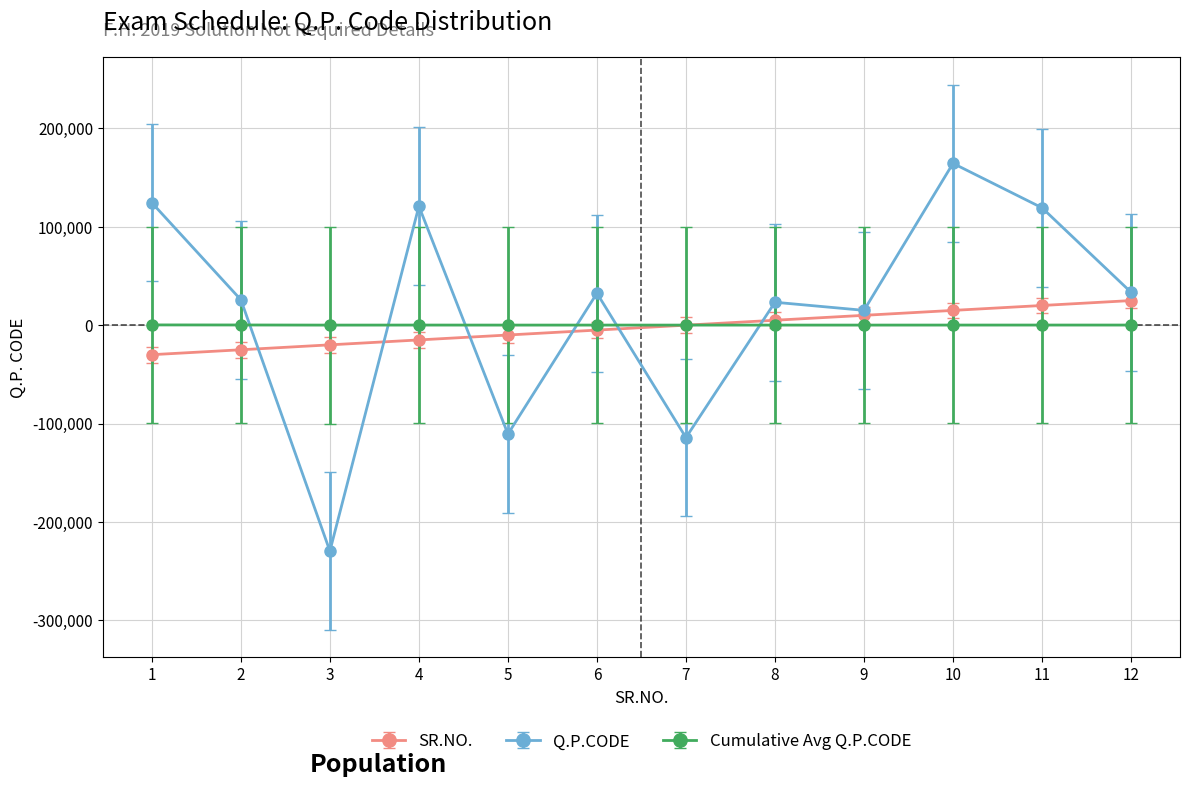

Between which two adjacent categories do SR.NO. and Q.P.CODE first intersect?

2 and 3